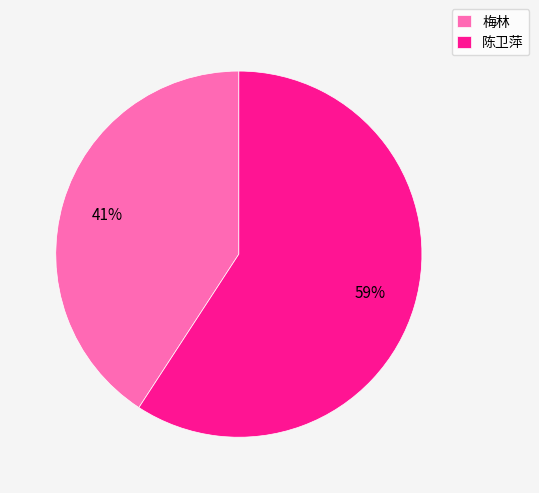

Combined, do 梅林 and 陈卫萍 account for over 50%?

Yes